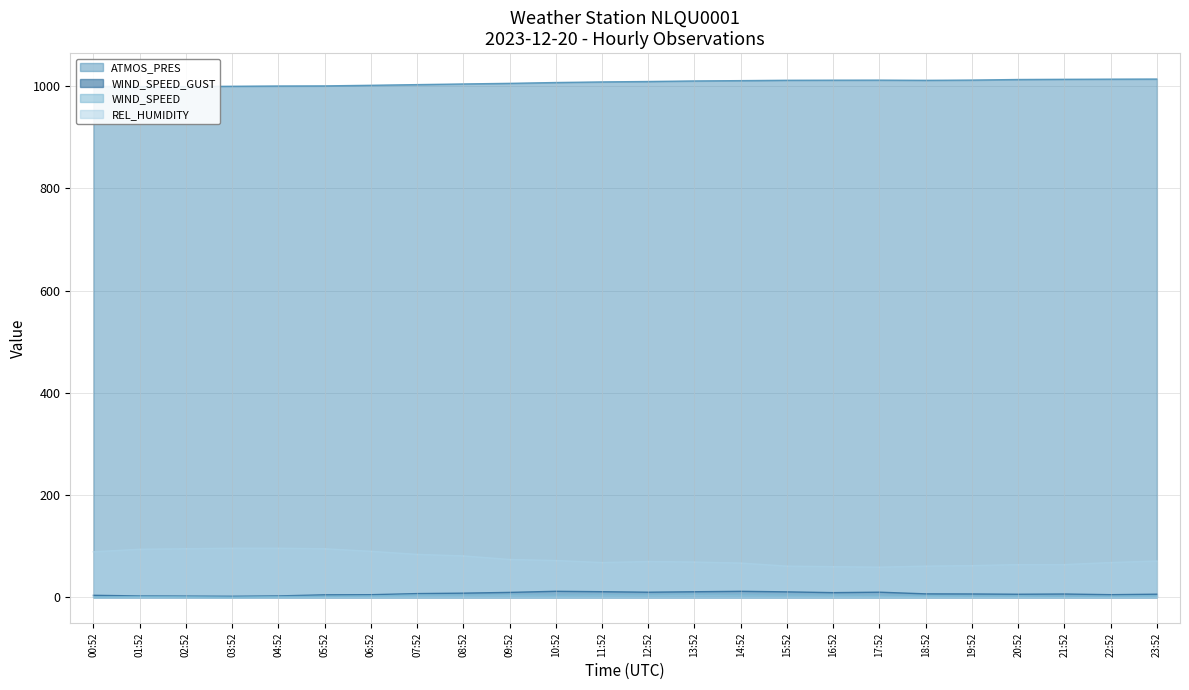

At which category does REL_HUMIDITY reach its first local valley?

11:52